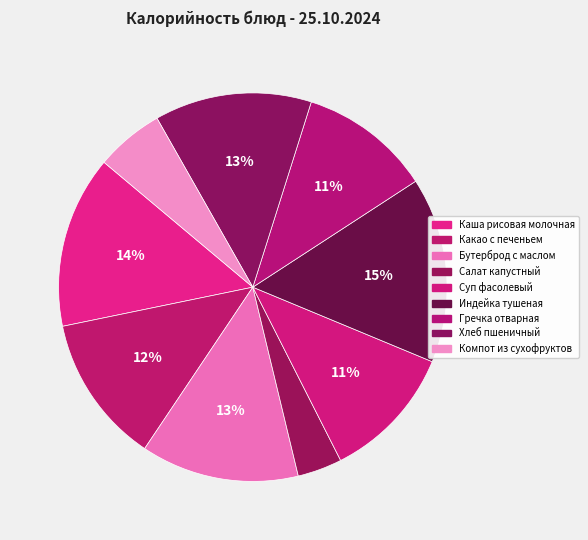

Rank the categories by value from lowest to highest.

Салат капустный, Компот из сухофруктов, Гречка отварная, Суп фасолевый, Какао с печеньем, Хлеб пшеничный, Бутерброд с маслом, Каша рисовая молочная, Индейка тушеная